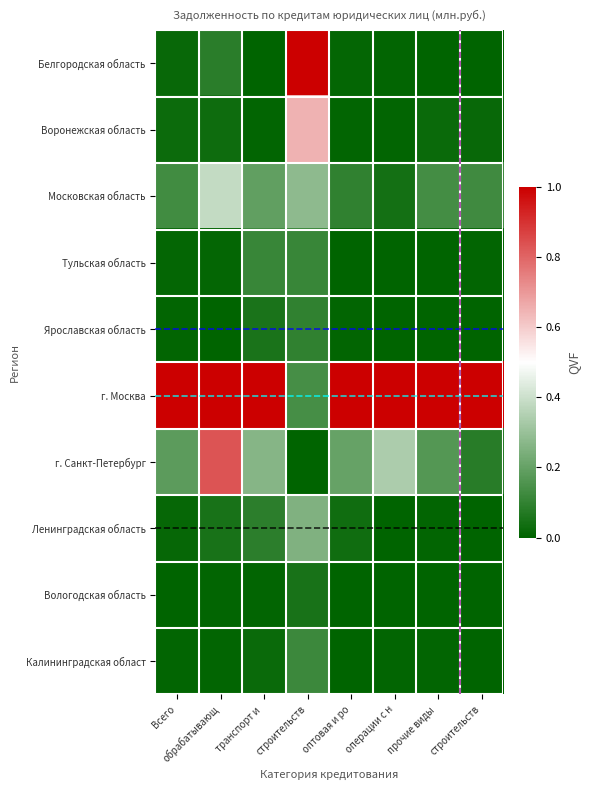

Reading right to left, list all the values displayed in this chart.

Белгородская область: строительств=0.0	прочие виды =0.0	операции с н=0.0	оптовая и ро=0.0	строительств=1.0	транспорт и =0.0	обрабатывающ=0.1	Всего=0.0
Воронежская область: строительств=0.0	прочие виды =0.0	операции с н=0.0	оптовая и ро=0.0	строительств=0.7	транспорт и =0.0	обрабатывающ=0.0	Всего=0.0
Московская область: строительств=0.1	прочие виды =0.1	операции с н=0.0	оптовая и ро=0.1	строительств=0.3	транспорт и =0.2	обрабатывающ=0.4	Всего=0.1
Тульская область: строительств=0.0	прочие виды =0.0	операции с н=0.0	оптовая и ро=0.0	строительств=0.1	транспорт и =0.1	обрабатывающ=0.0	Всего=0.0
Ярославская область: строительств=0.0	прочие виды =0.0	операции с н=0.0	оптовая и ро=0.0	строительств=0.1	транспорт и =0.1	обрабатывающ=0.0	Всего=0.0
г. Москва: строительств=1.0	прочие виды =1.0	операции с н=1.0	оптовая и ро=1.0	строительств=0.1	транспорт и =1.0	обрабатывающ=1.0	Всего=1.0
г. Санкт-Петербург: строительств=0.1	прочие виды =0.2	операции с н=0.3	оптовая и ро=0.2	строительств=0.0	транспорт и =0.3	обрабатывающ=0.8	Всего=0.2
Ленинградская область: строительств=0.0	прочие виды =0.0	операции с н=0.0	оптовая и ро=0.0	строительств=0.3	транспорт и =0.1	обрабатывающ=0.0	Всего=0.0
Вологодская область: строительств=0.0	прочие виды =0.0	операции с н=0.0	оптовая и ро=0.0	строительств=0.0	транспорт и =0.0	обрабатывающ=0.0	Всего=0.0
Калининградская област: строительств=0.0	прочие виды =0.0	операции с н=0.0	оптовая и ро=0.0	строительств=0.1	транспорт и =0.0	обрабатывающ=0.0	Всего=0.0